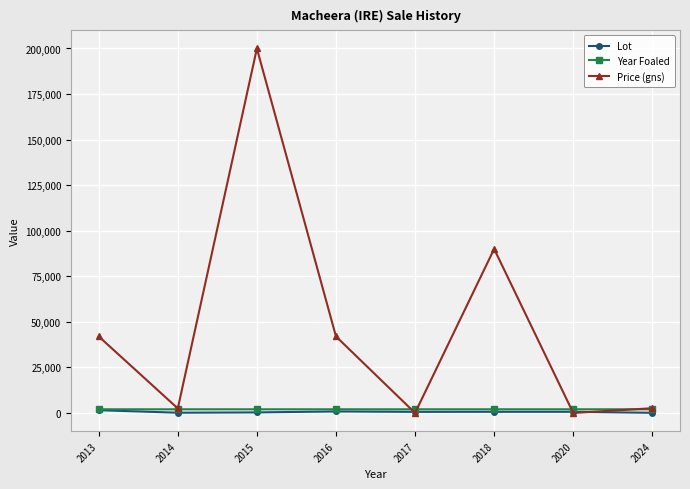

What is the total value across all series at 2018?

92651